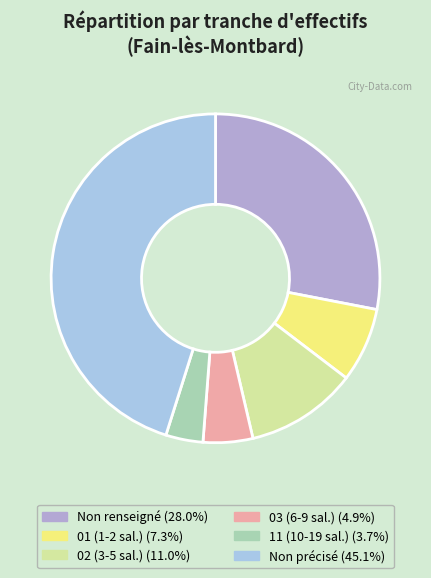

Count the number of slices in the pie.

6